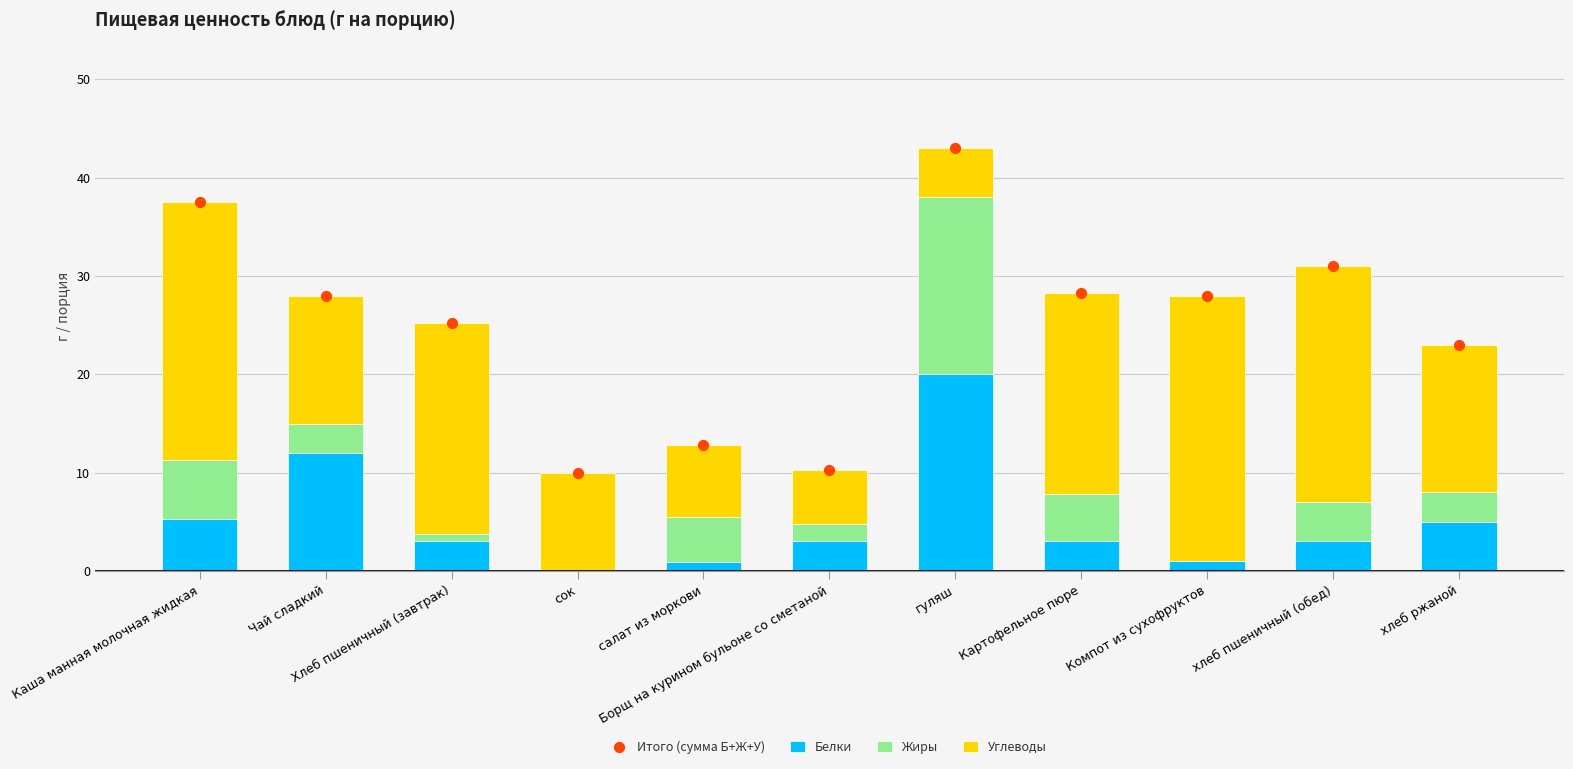

Which series has the largest Y range (max minus min)?

Итого (сумма Б+Ж+У)